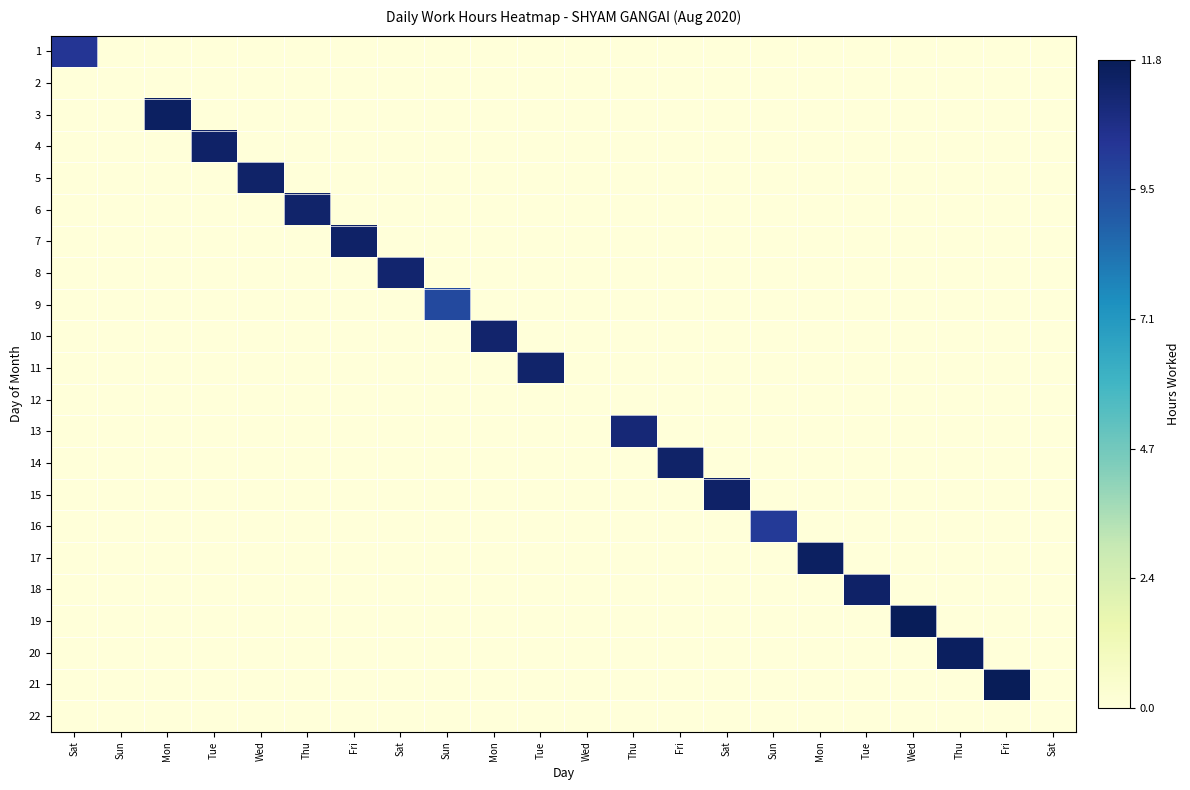

At which category is the sum across all series the highest?

Fri